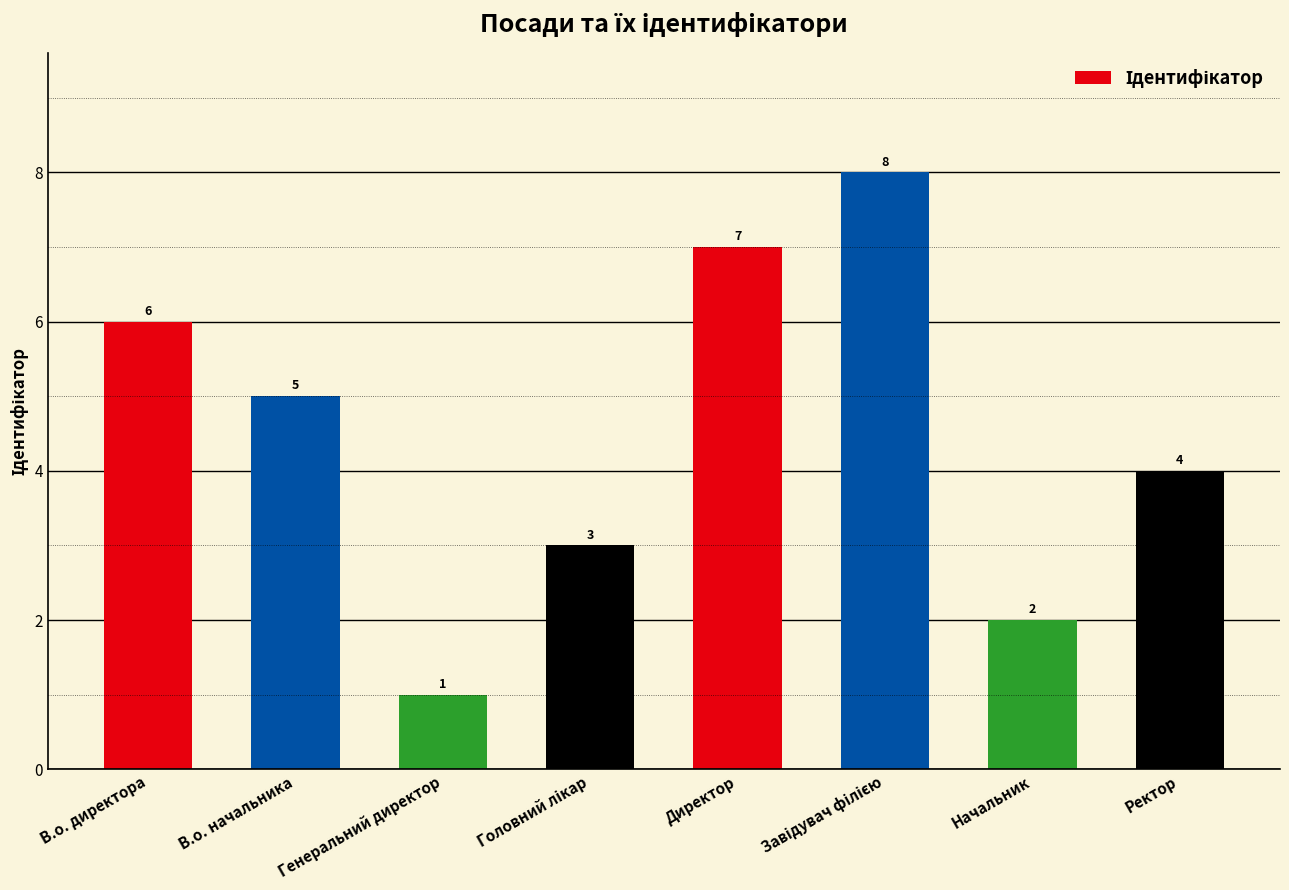

What is the minimum value shown in the chart?

1